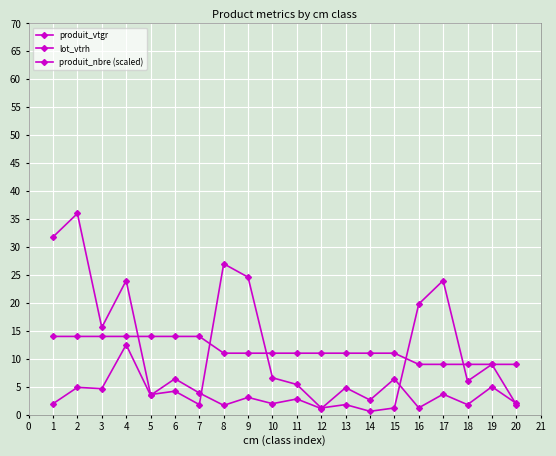

Rank the series at 6 from highest to lowest value.

lot_vtrh, produit_vtgr, produit_nbre (scaled)